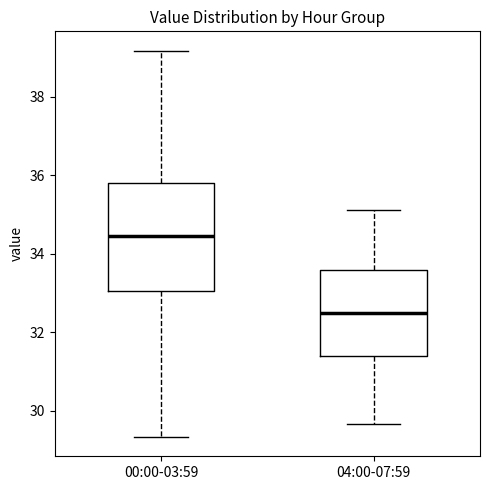

Which box is the tallest, from its lower edge to its upper edge?

00:00-03:59